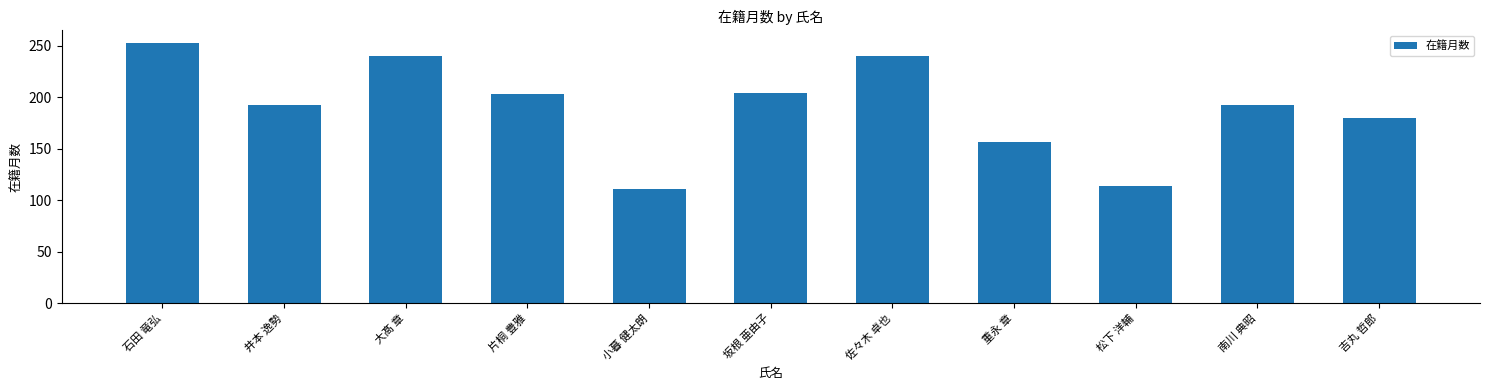

What is the label of the 11th bar from the right?

石田 竜弘